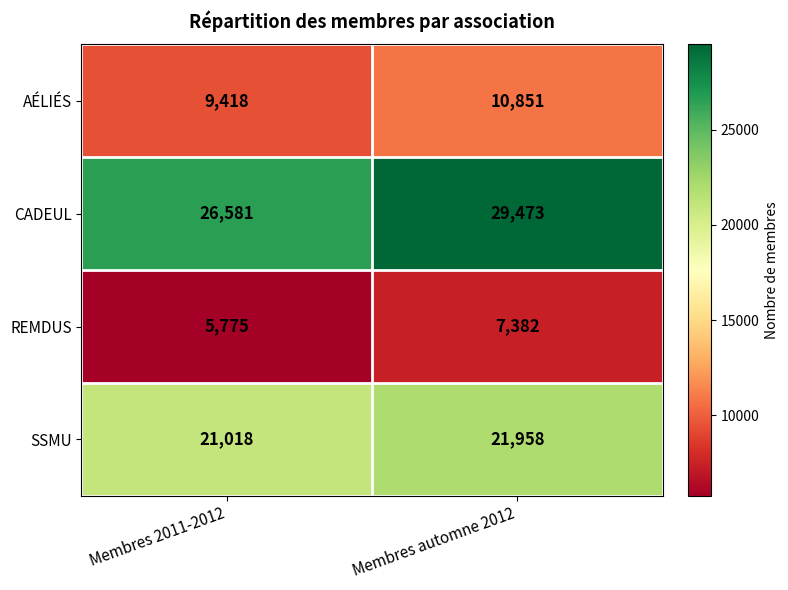

Reading left to right, transcribe all the data shown in this chart.

AÉLIÉS: Membres 2011-2012=9418	Membres automne 2012=10851
CADEUL: Membres 2011-2012=26581	Membres automne 2012=29473
REMDUS: Membres 2011-2012=5775	Membres automne 2012=7382
SSMU: Membres 2011-2012=21018	Membres automne 2012=21958